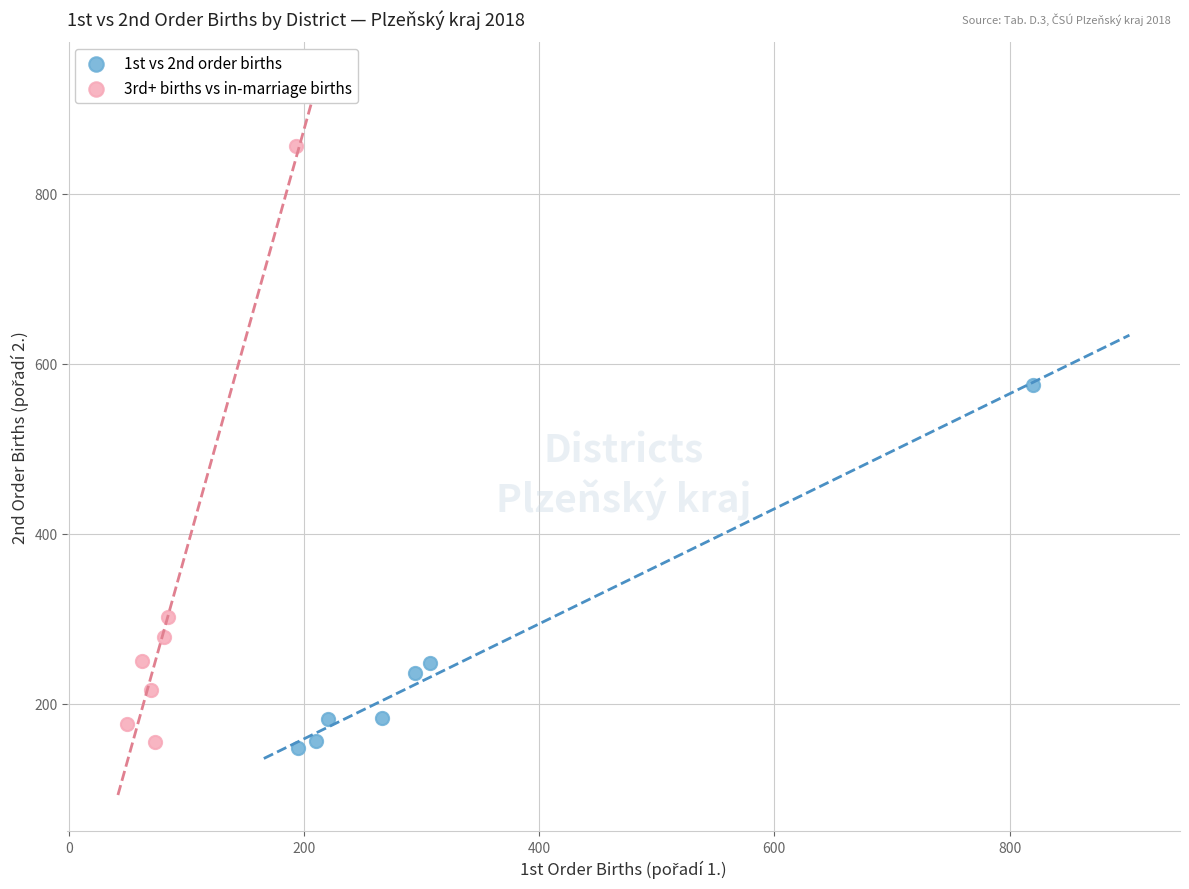

Which series contains the highest Y value?

3rd+ births vs in-marriage births